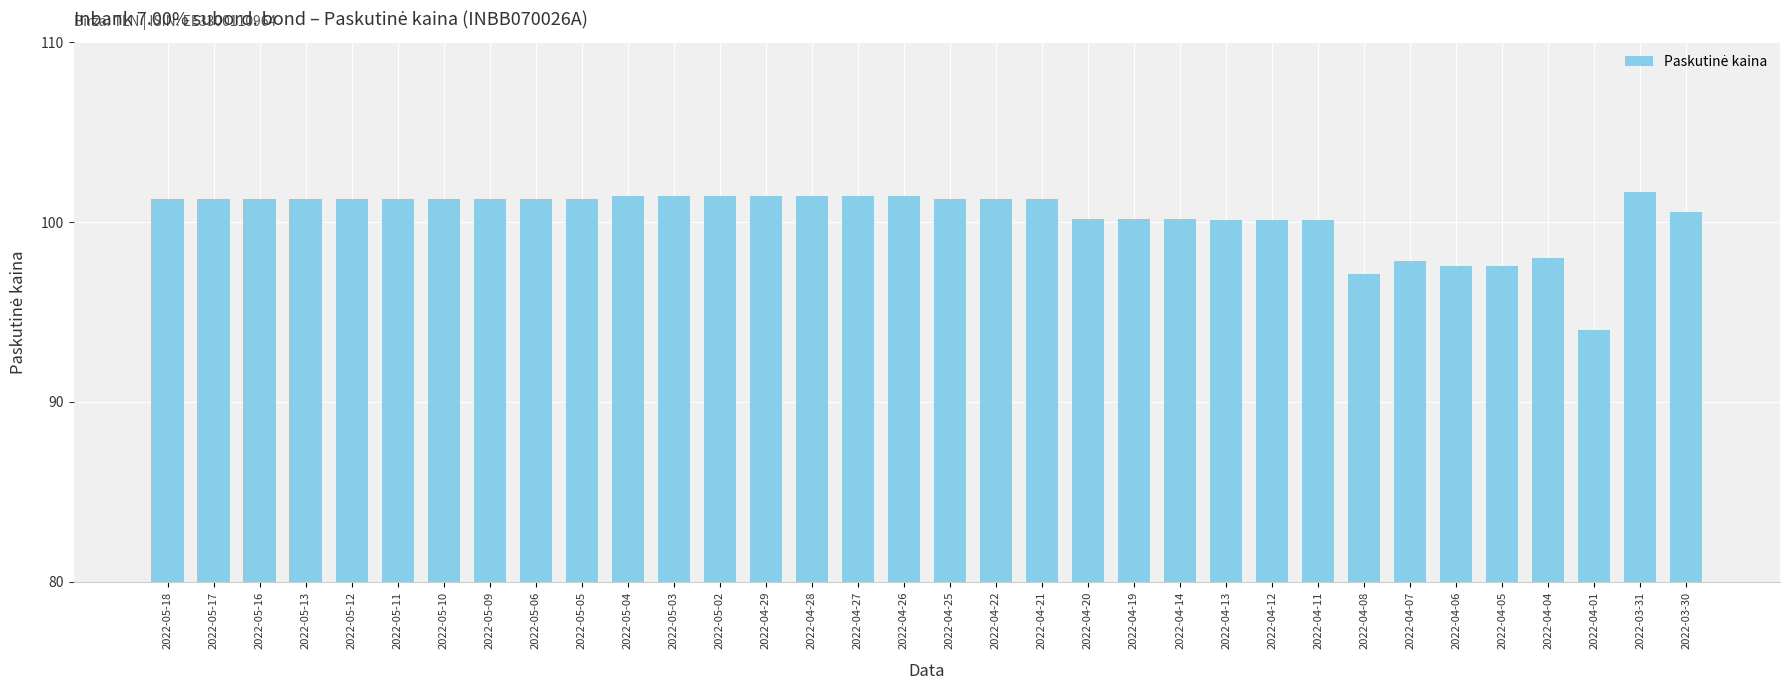

What is the difference between the maximum and second lowest values?

4.6